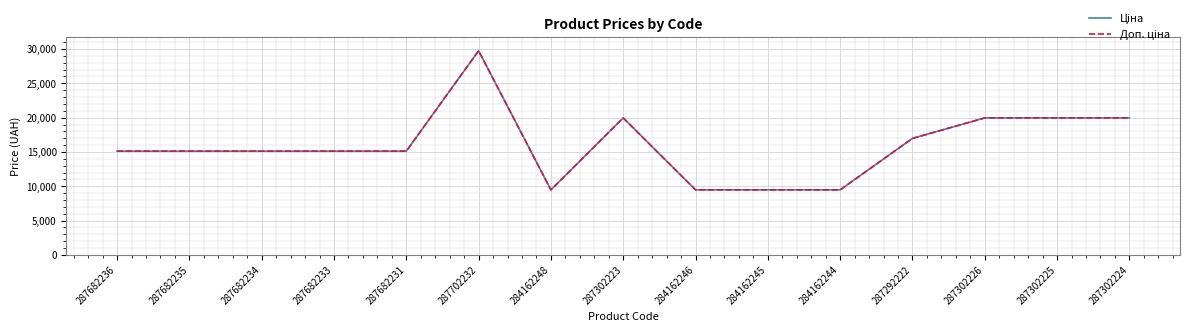

Which series changed the most between 287702232 and 287302225?

Ціна